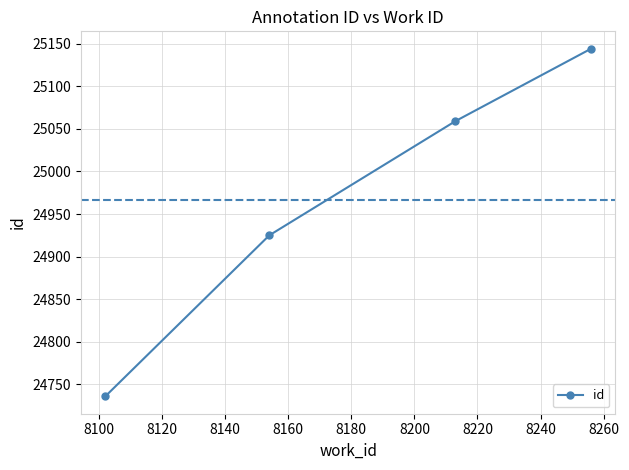

What is the value of the 1st point from the left?

24736